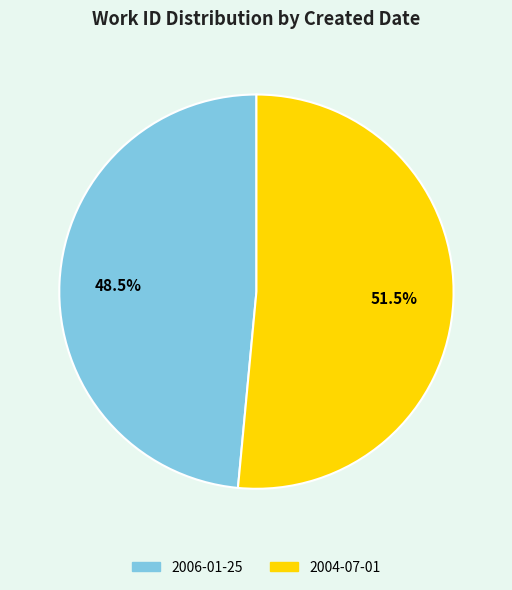

How much of the chart is everything except 2004-07-01?

48.5%